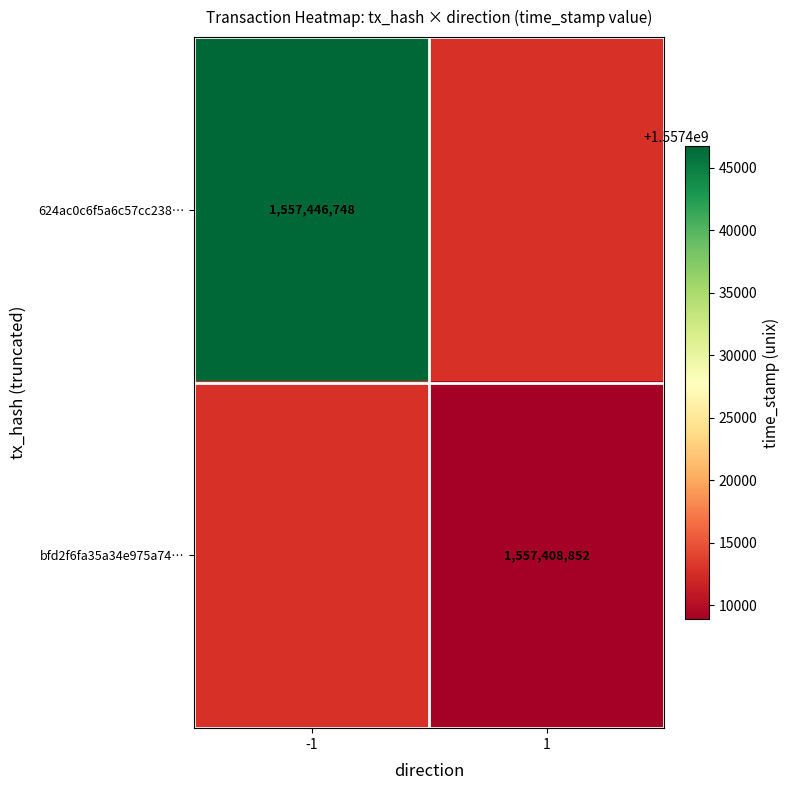

Is it true that bfd2f6fa35a34e975a74… equals 700790758 at 1?

False